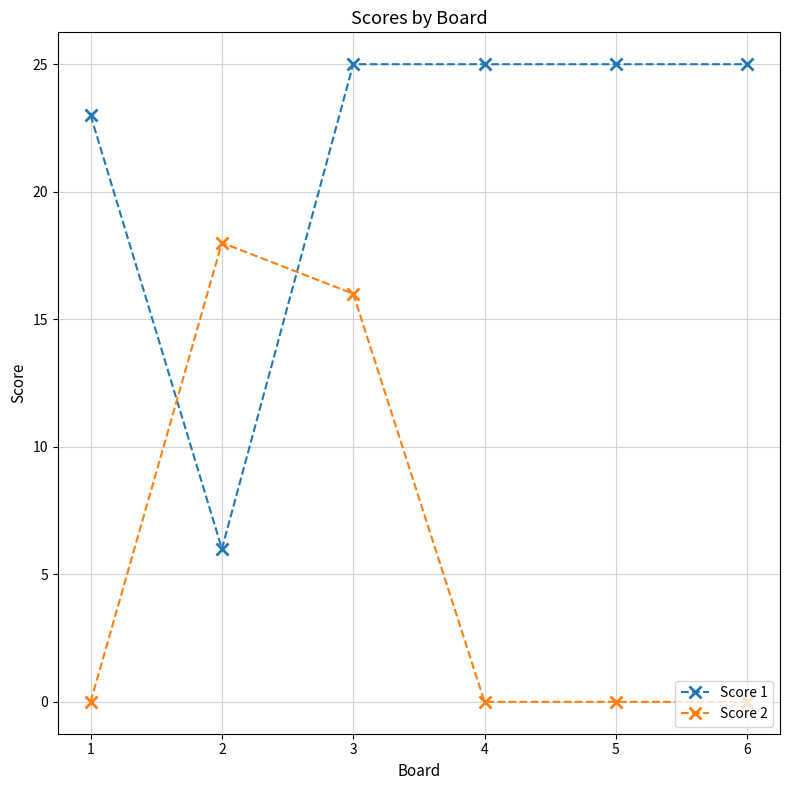

How many lines are shown in the chart?

2